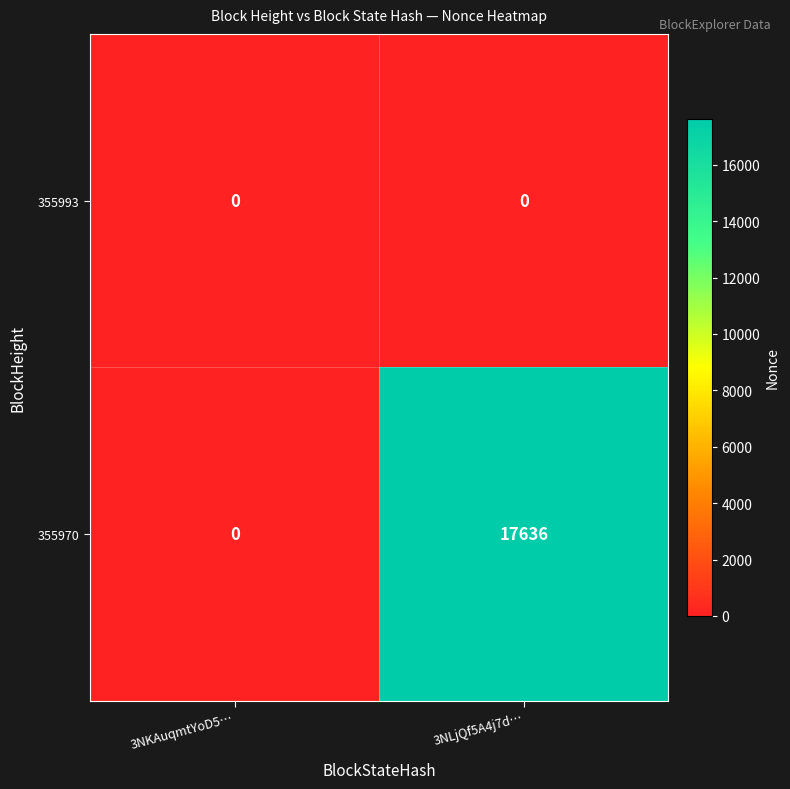

At which category is the sum across all series the highest?

3NLjQf5A4j7d…